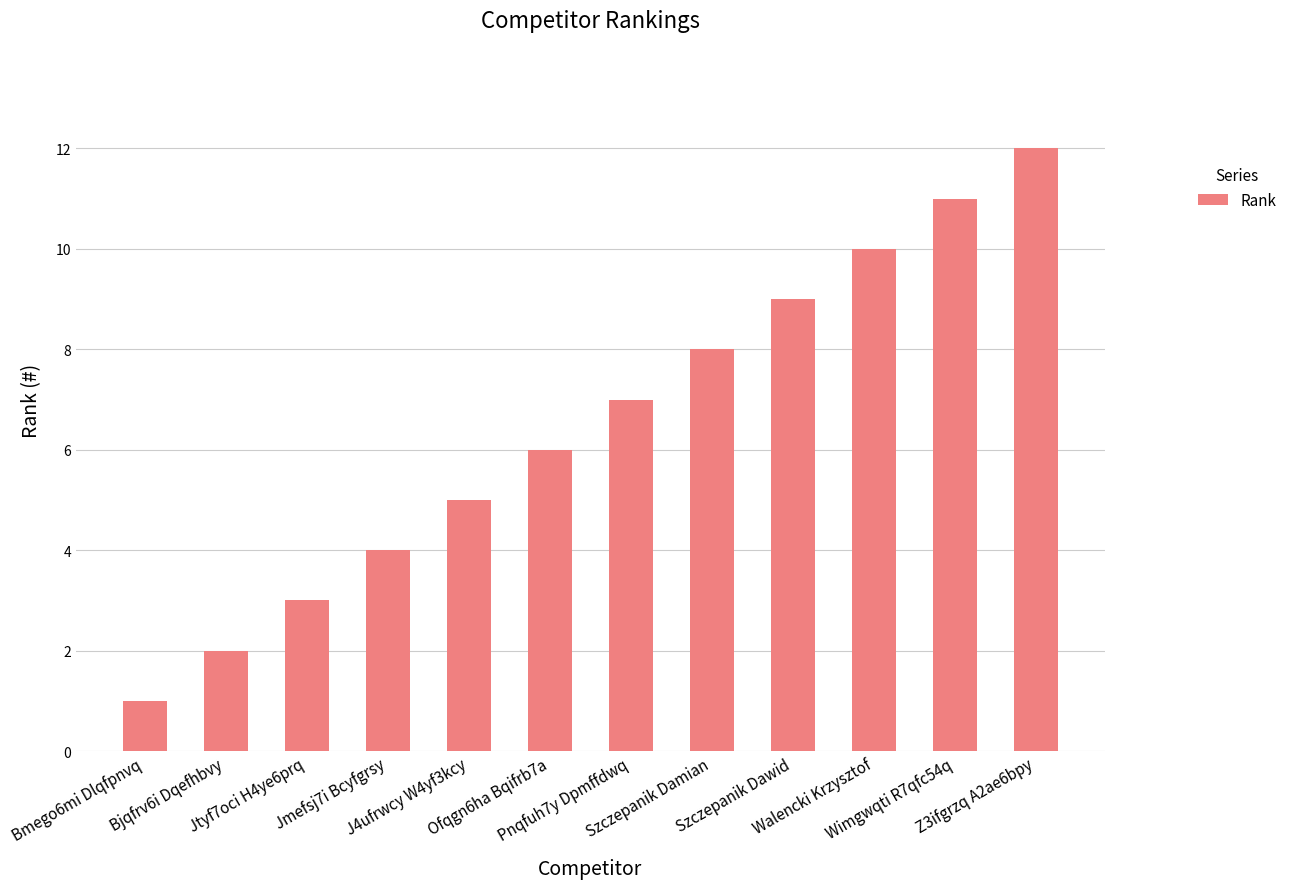

What is the label of the 4th bar from the right?

Szczepanik Dawid